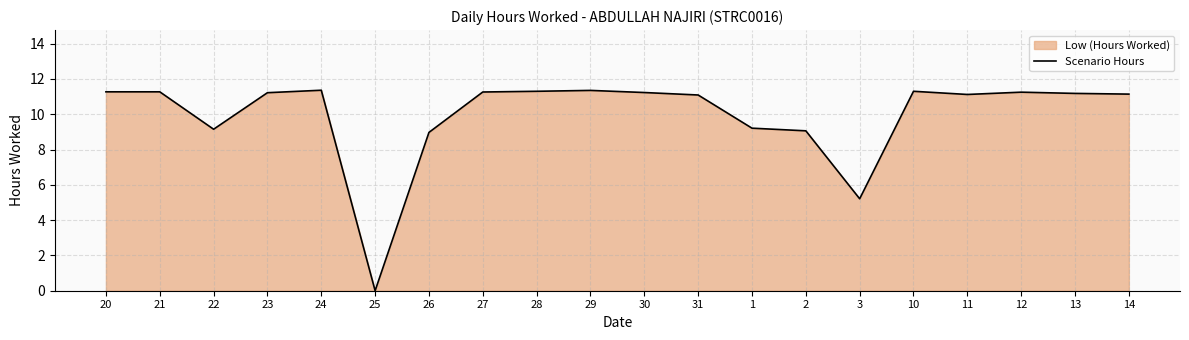

What is the value of the 1st point from the left?

11.3